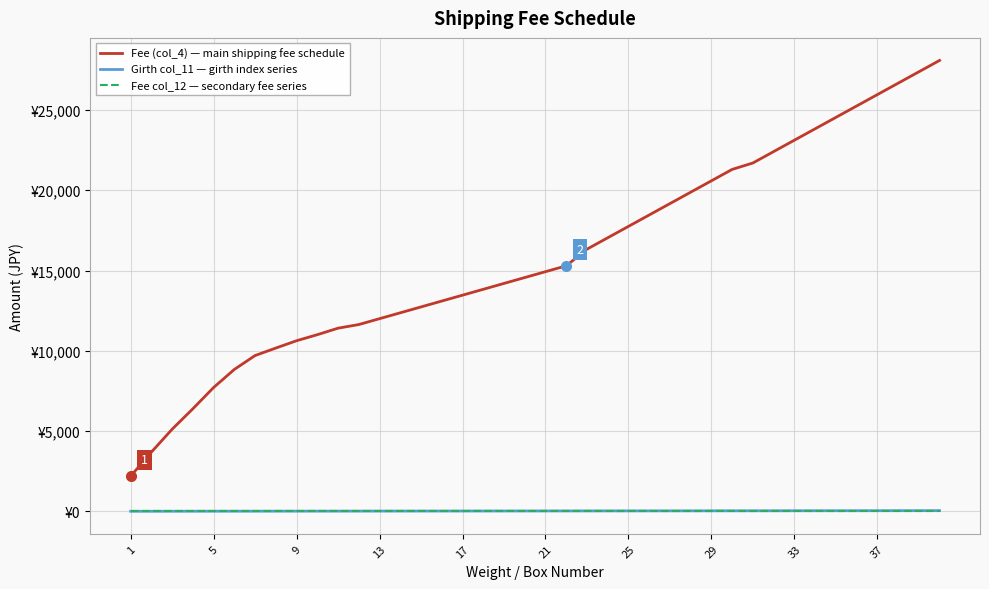

What are all the series names shown in the legend?

Fee (col_4) — main shipping fee schedule, Girth col_11 — girth index series, Fee col_12 — secondary fee series